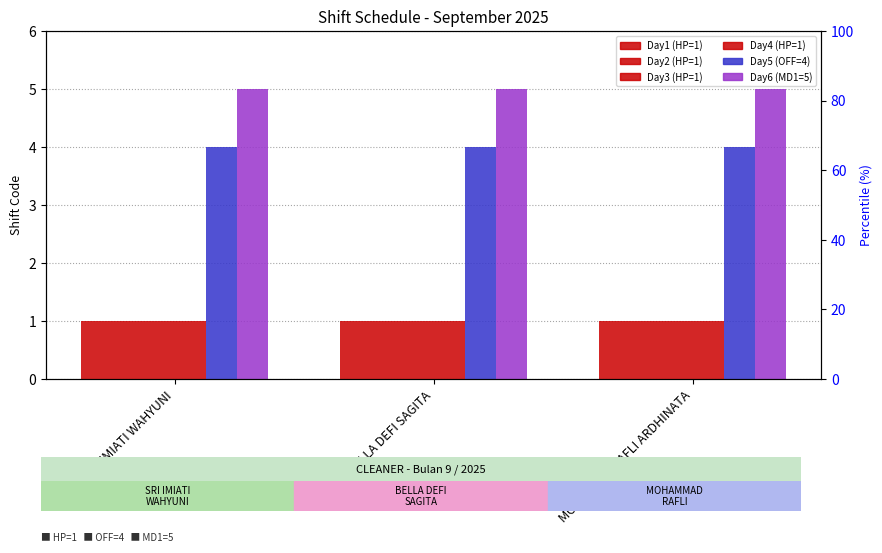

Is it true that Day2 equals 1 at SRI IMIATI WAHYUNI?

True